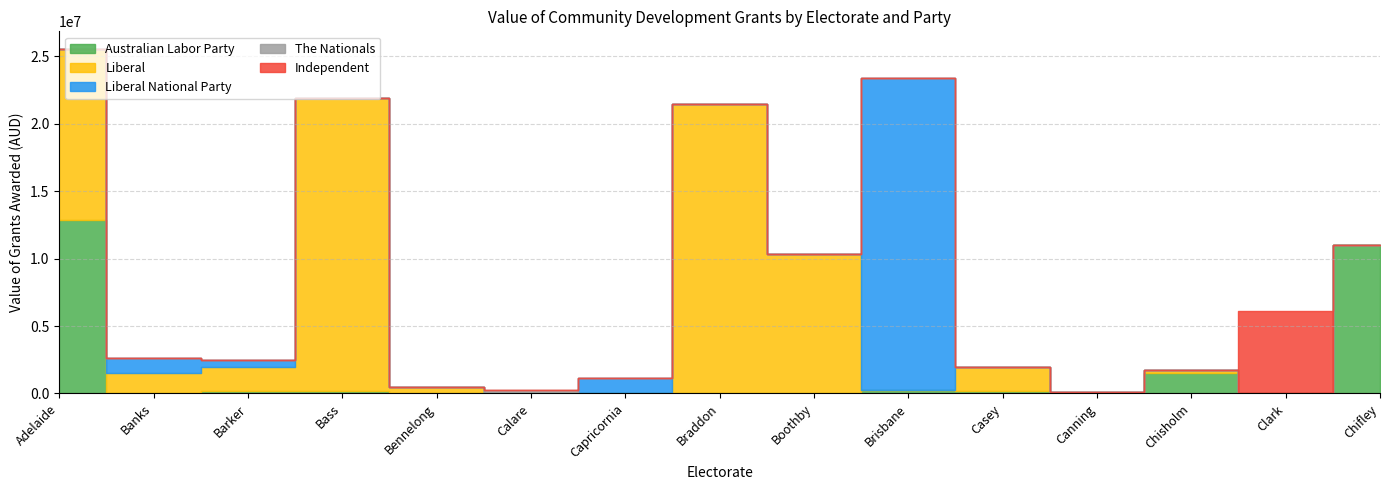

List the labels in order of Independent value, smallest first.

Adelaide, Banks, Barker, Bass, Bennelong, Calare, Capricornia, Braddon, Boothby, Brisbane, Casey, Canning, Chisholm, Chifley, Clark